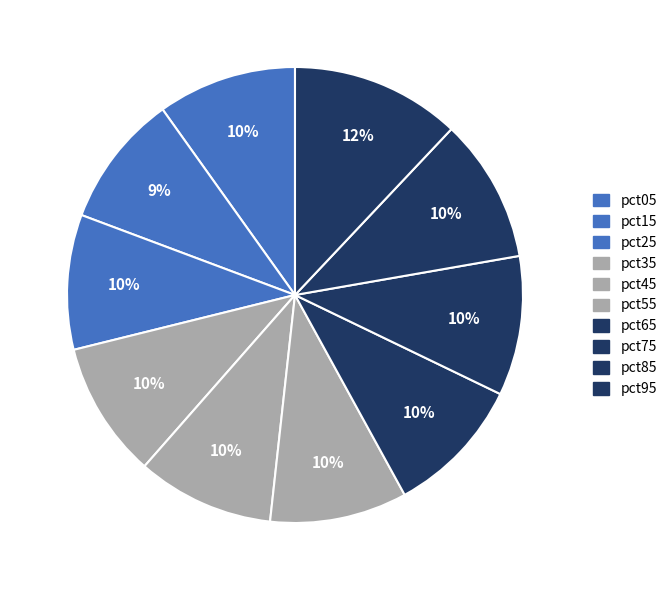

What percentage is the pct25 slice, to the nearest percent?

10%